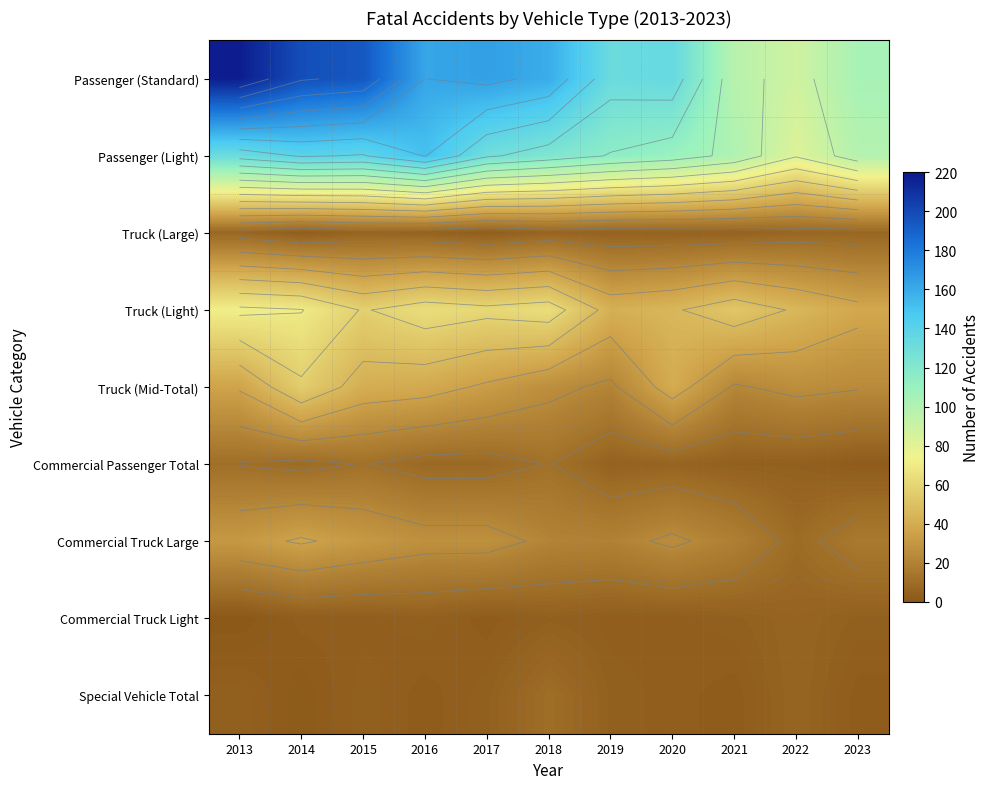

What is the sum of the Commercial Truck Large values at 2014 and 2021?

55